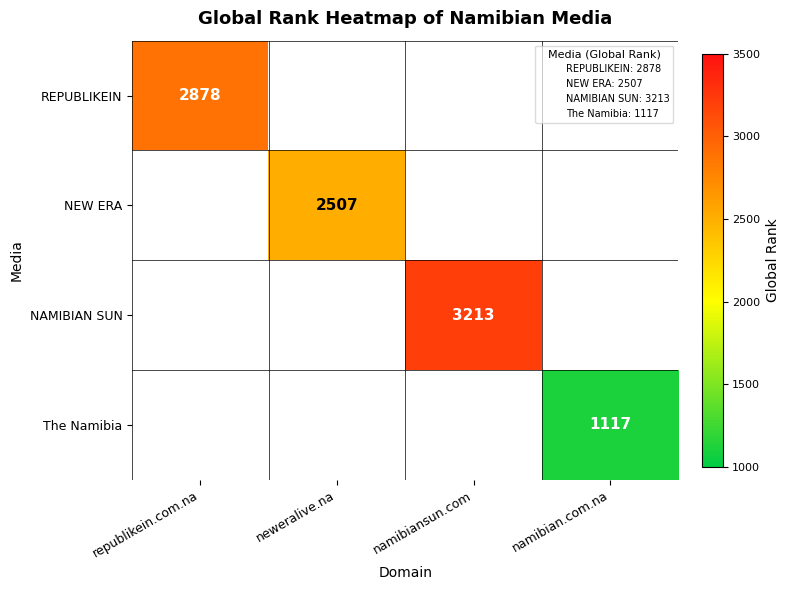

How many positive values does the REPUBLIKEIN series have?

1